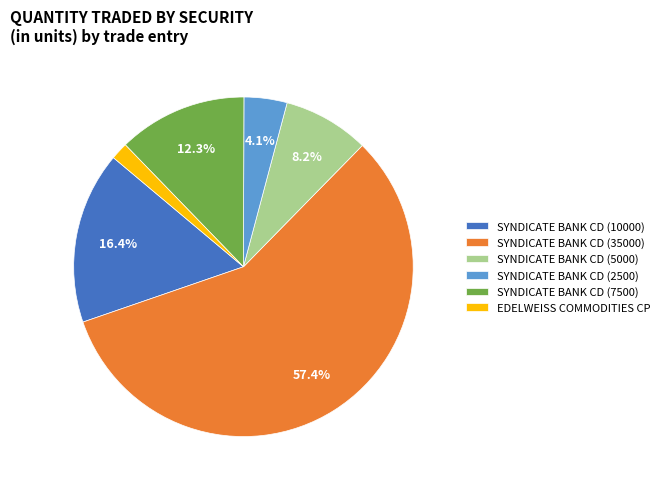

True or false: SYNDICATE BANK CD (2500) accounts for 4% of the total.

True